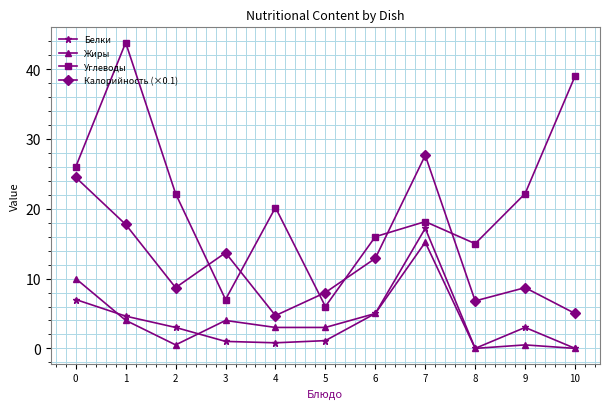

Where is the first local minimum for Жиры?

2